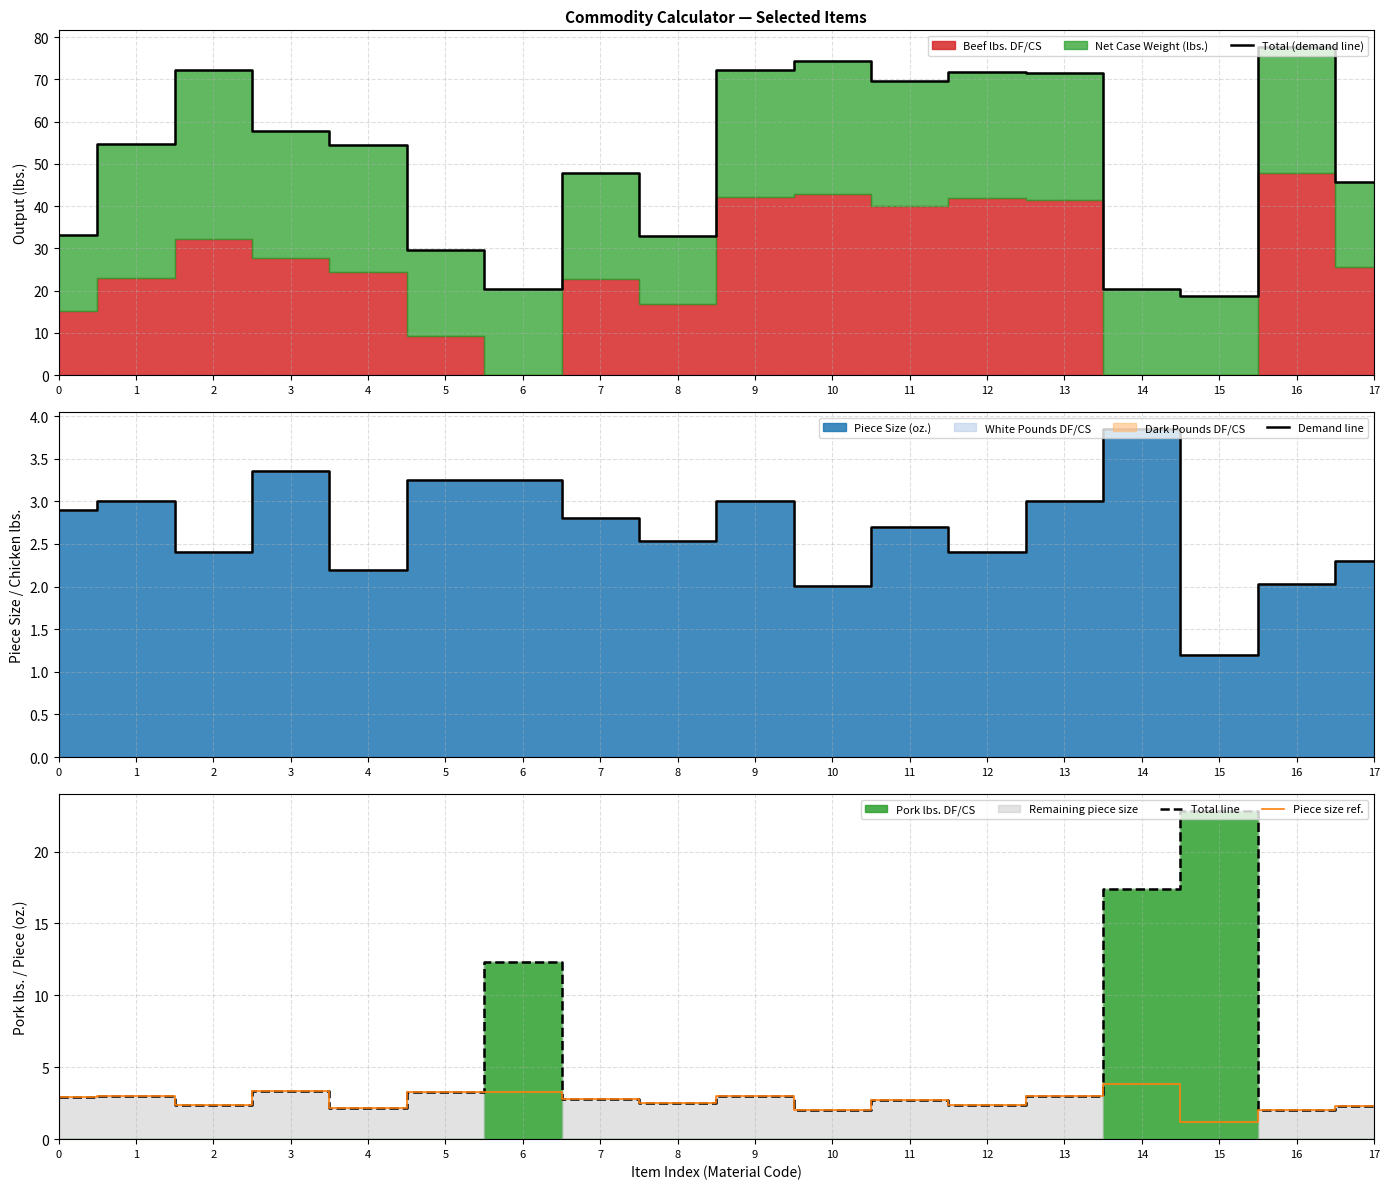

In Demand line, how many points are higher than both neighbors (excluding endpoints)?

5